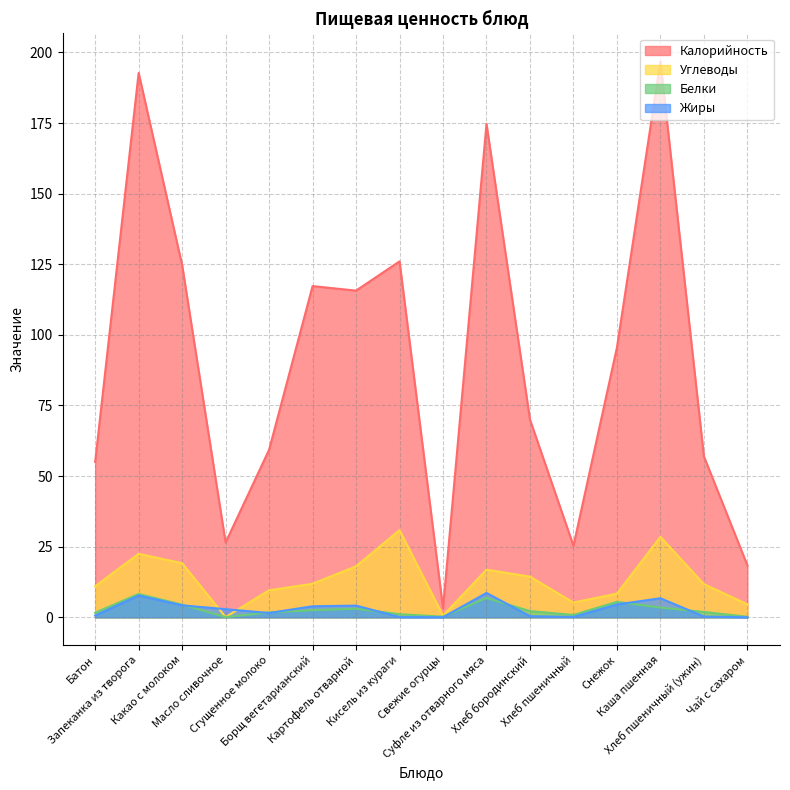

Where is the first local minimum for Углеводы?

Масло сливочное